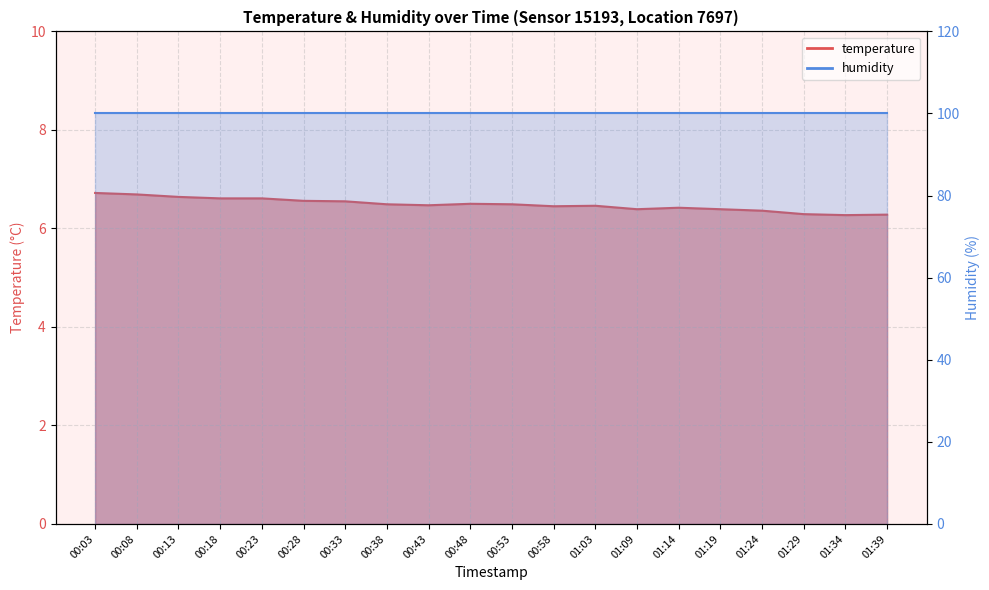

Which label corresponds to the smallest value in the chart?

01:34